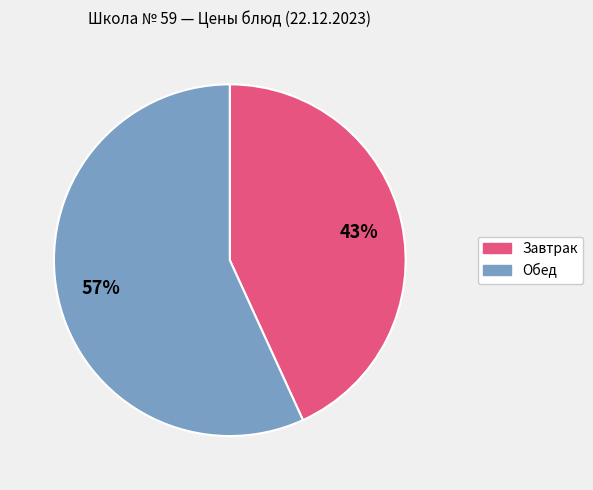

To the nearest percent, what is the average slice percentage?

50%